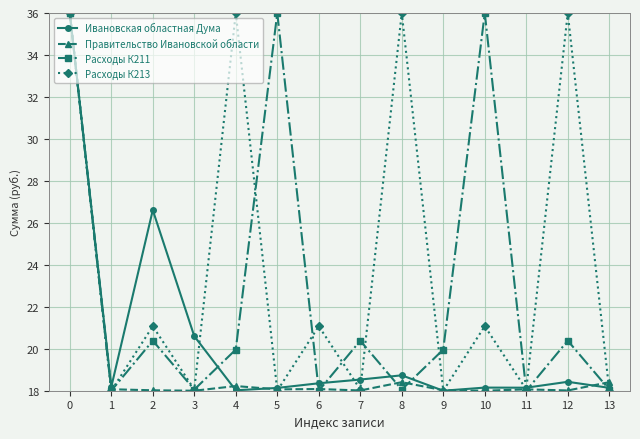

What is the difference between the second highest and minimum values in the Ивановская областная Дума series?

8.6